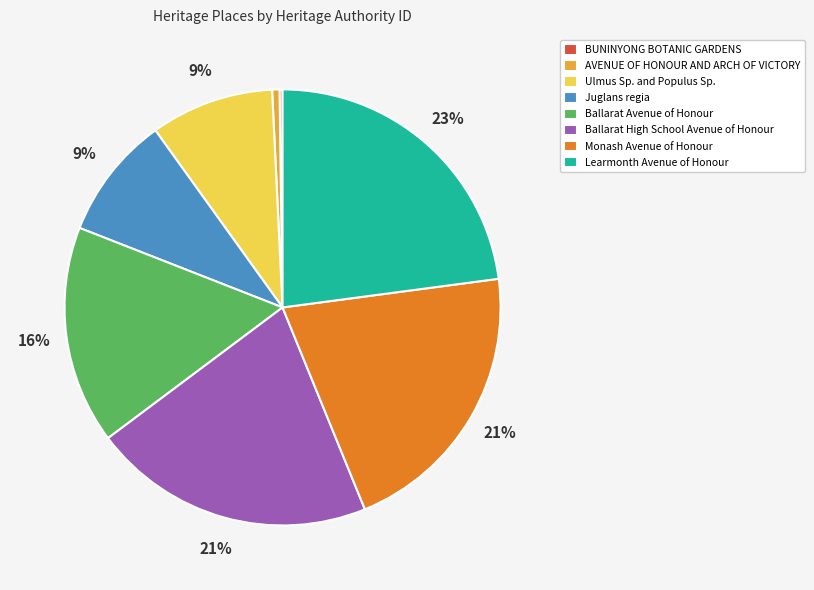

Do Ballarat Avenue of Honour and Ulmus Sp. and Populus Sp. together represent more than half of the pie?

No